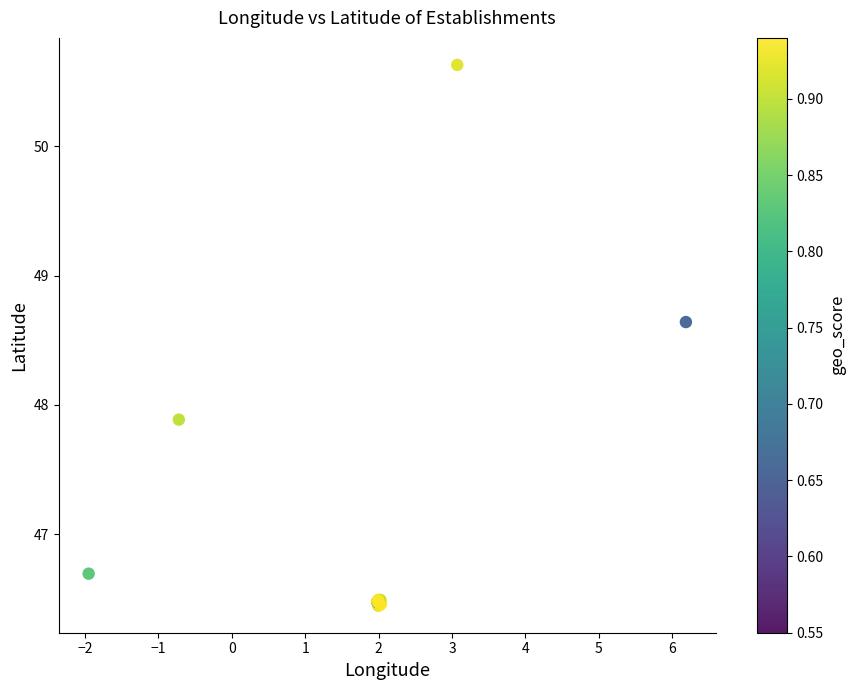

What Y value in the scatter plot is closest to 48?

47.9